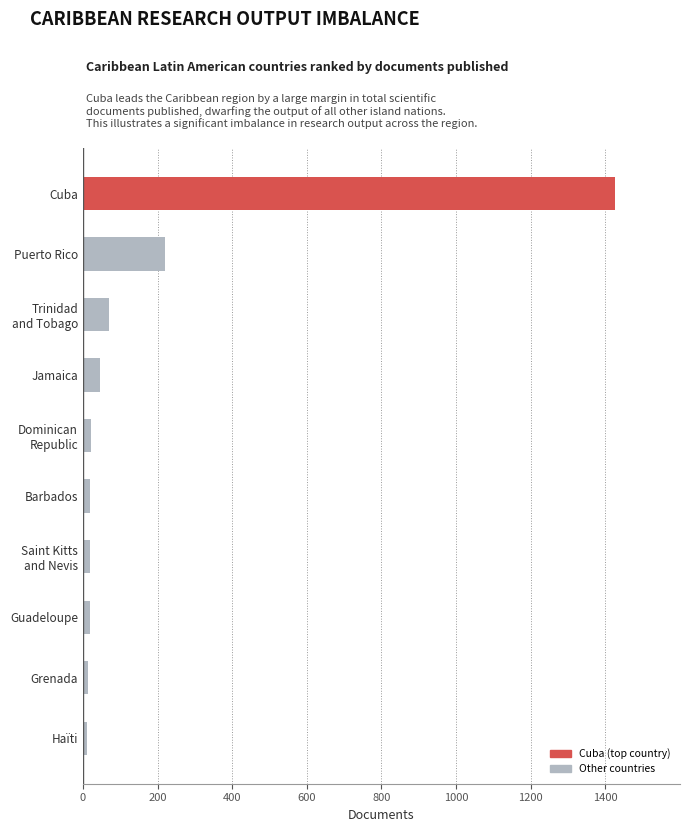

What is the label of the 2nd bar from the bottom?

Grenada